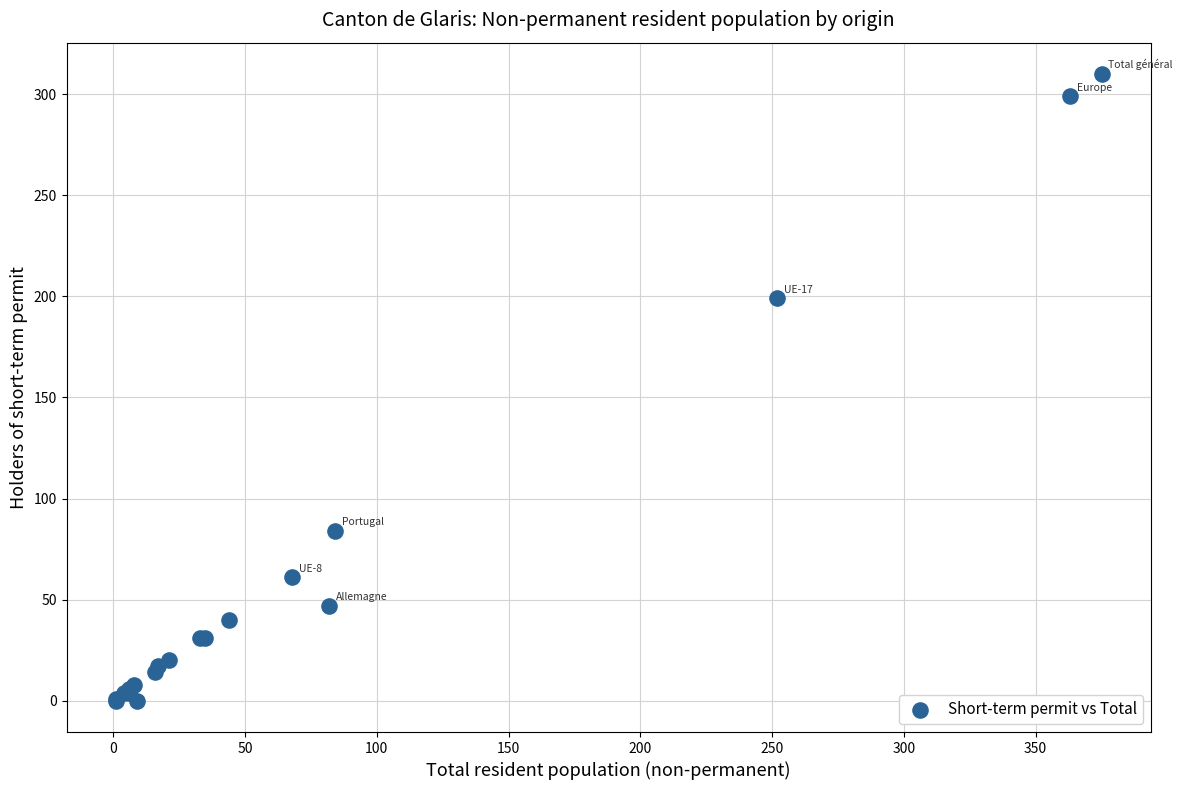

What Y value in the scatter plot is closest to 155?

199